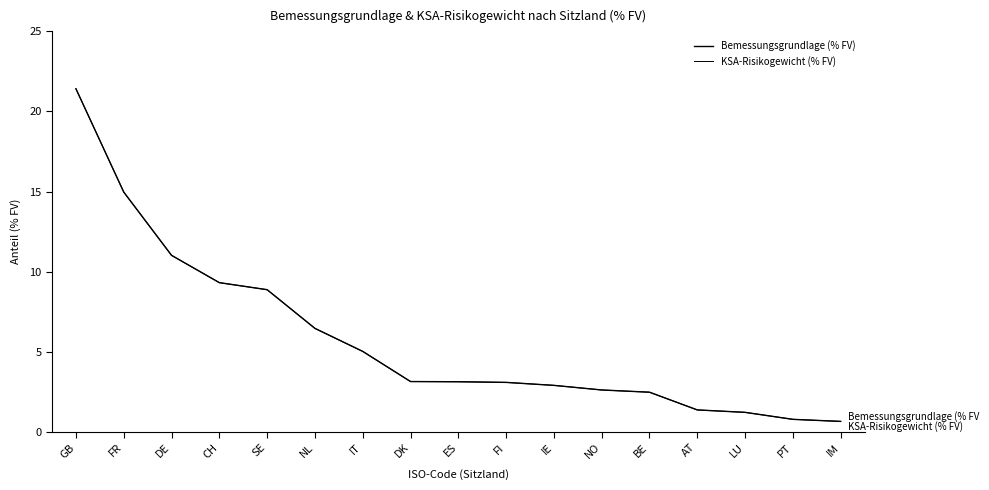

Does the chart display data point markers on the line(s)?

No